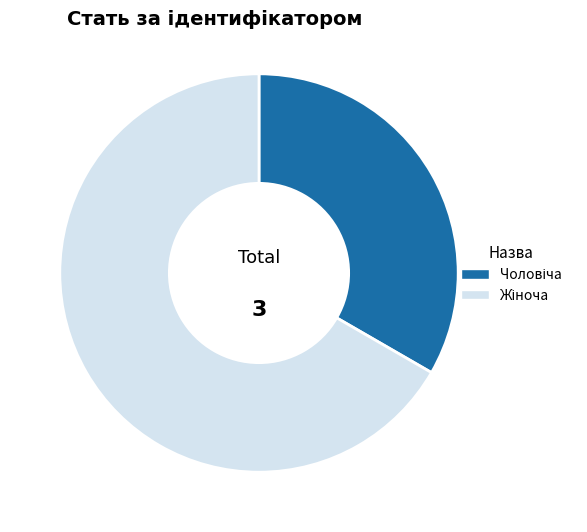

Is there a majority slice in this chart?

Yes